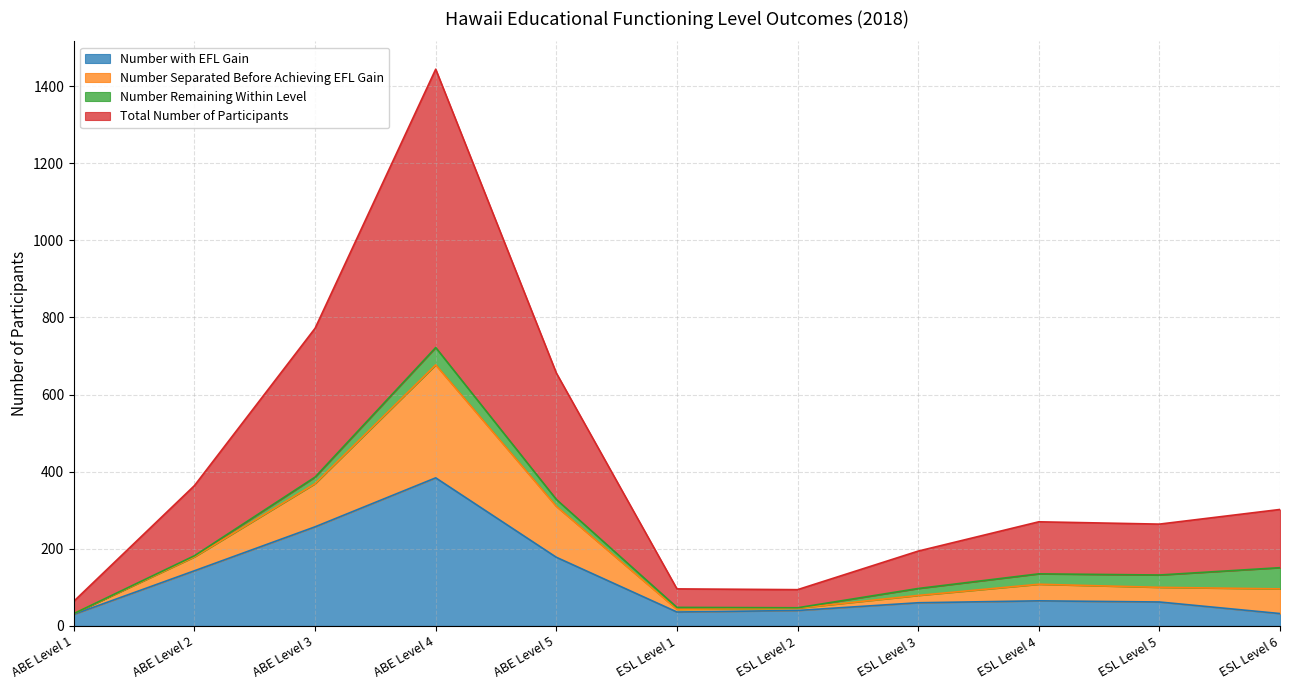

At which label does Number with EFL Gain reach its peak?

ABE Level 4